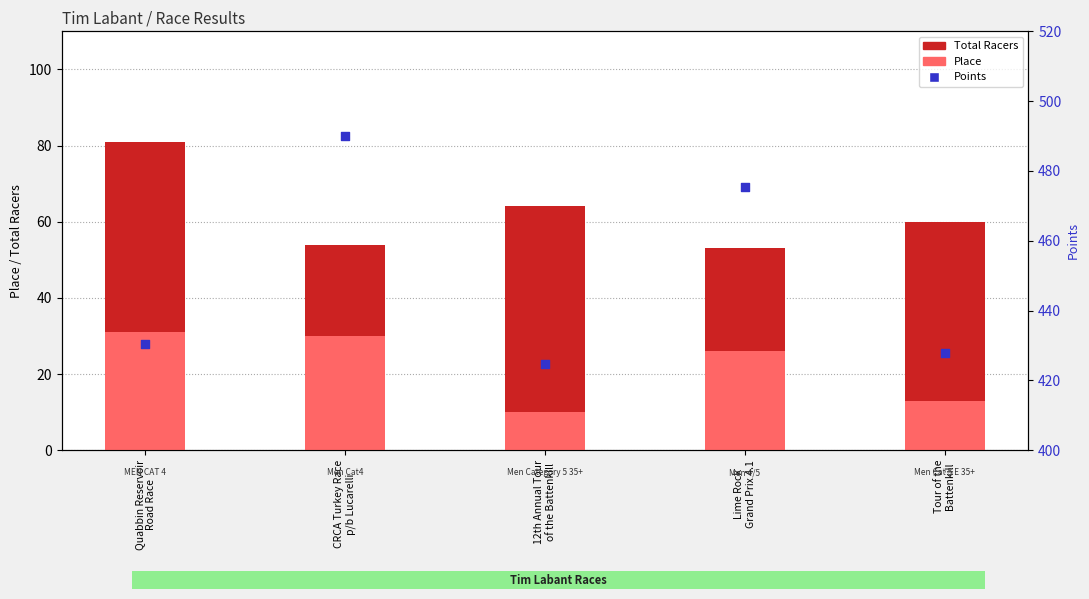

Which series has the widest spread of Y values?

Points